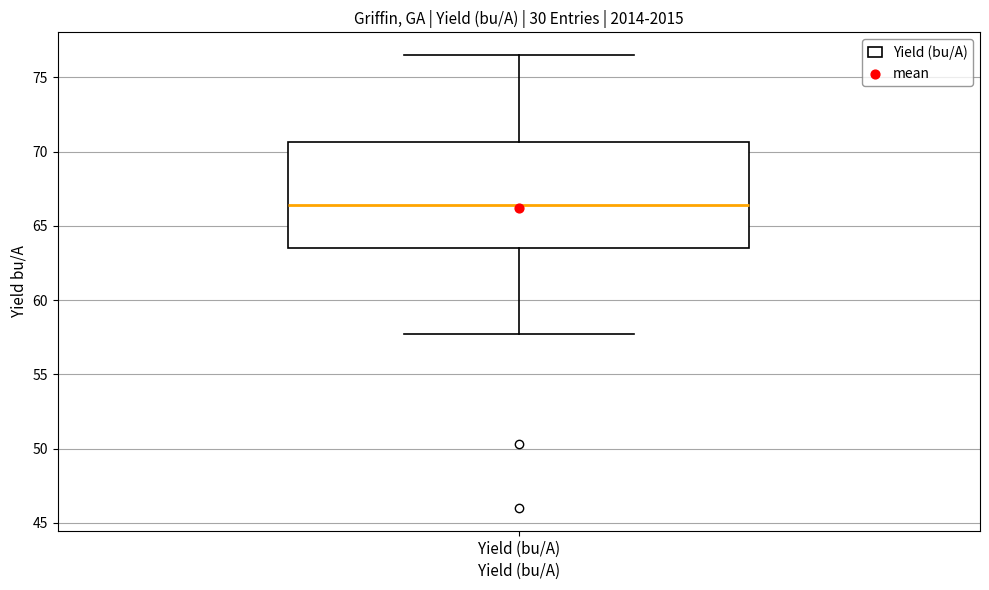

Where does the median line of the box for Yield (bu/A) sit on the y-axis? The values are not printed on the chart, so give them approximately, as read against the axis.

66.5